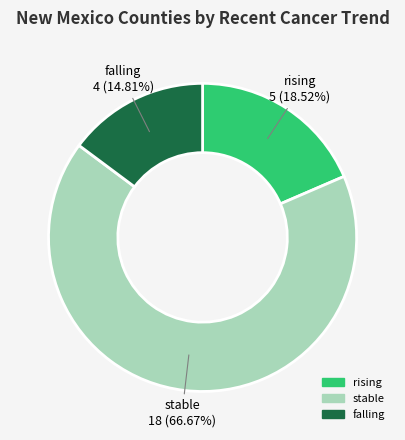

Approximately how many times larger is the value at falling compared to rising?

0.8